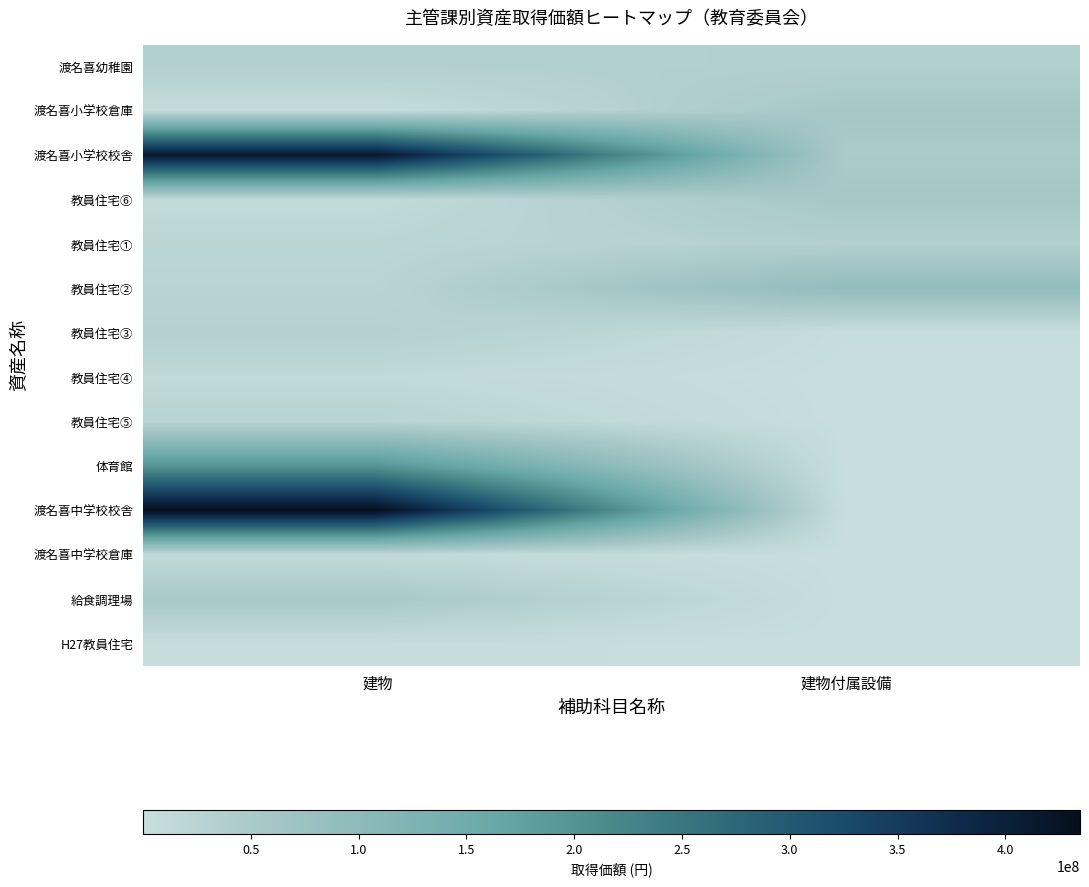

Reading right to left, extract all data points from this chart.

渡名喜幼稚園: 建物付属設備=36193177	建物=34790000
渡名喜小学校倉庫: 建物付属設備=56654972	建物=5460000
渡名喜小学校校舎: 建物付属設備=48781480	建物=414186351
教員住宅⑥: 建物付属設備=56332288	建物=10872222
教員住宅①: 建物付属設備=36223406	建物=21744445
教員住宅②: 建物付属設備=90858597	建物=25880000
教員住宅③: 建物付属設備=2385600	建物=34300000
教員住宅④: 建物付属設備=336000	建物=13180567
教員住宅⑤: 建物付属設備=320250	建物=26361133
体育館: 建物付属設備=325500	建物=197234000
渡名喜中学校校舎: 建物付属設備=393750	建物=434578882
渡名喜中学校倉庫: 建物付属設備=393750	建物=10699500
給食調理場: 建物付属設備=667800	建物=54462997
H27教員住宅: 建物付属設備=154980	建物=3500000